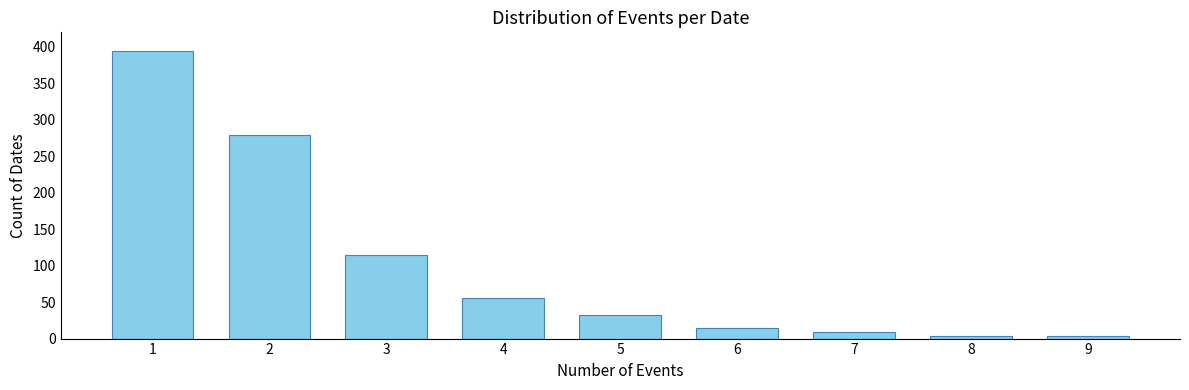

What is the difference between the maximum and minimum values?

391